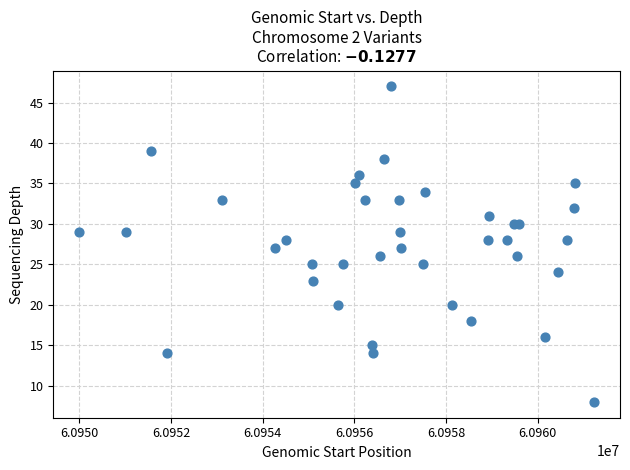

What is the range of X values (max minus min)?

11236